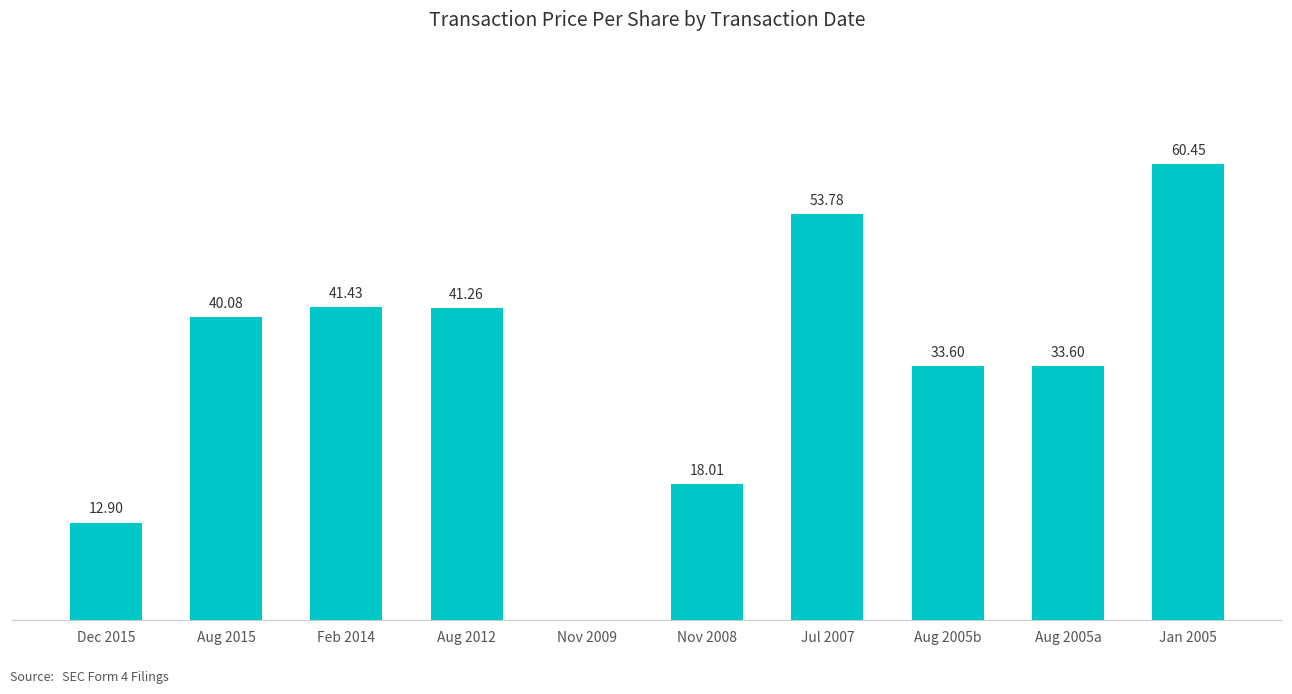

Between Aug 2005b and Aug 2015, which is larger?

Aug 2015